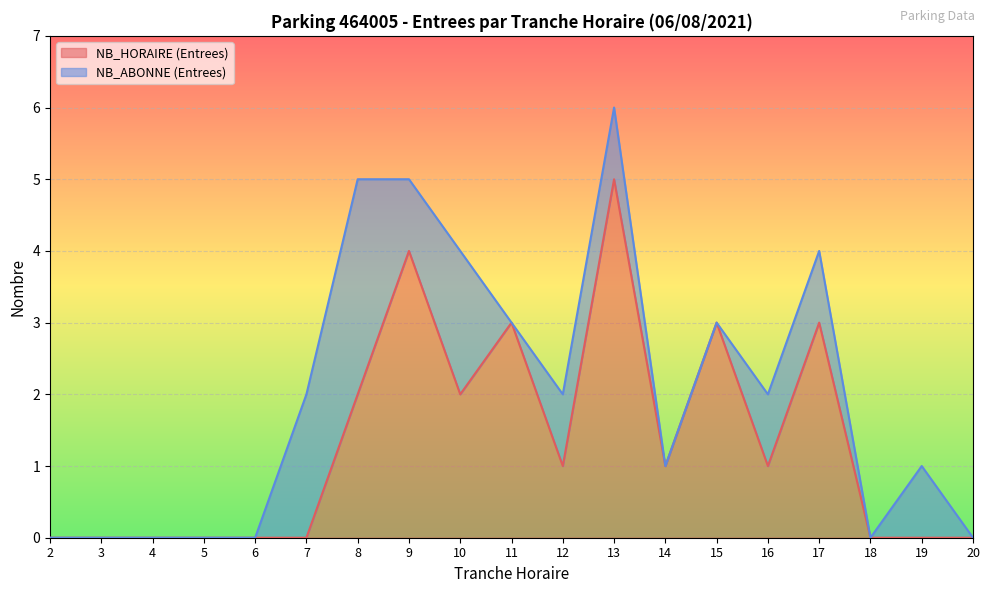

Reading left to right, list all the values displayed in this chart.

0	0	0	0	0	0	2	4	2	3	1	5	1	3	1	3	0	0	0